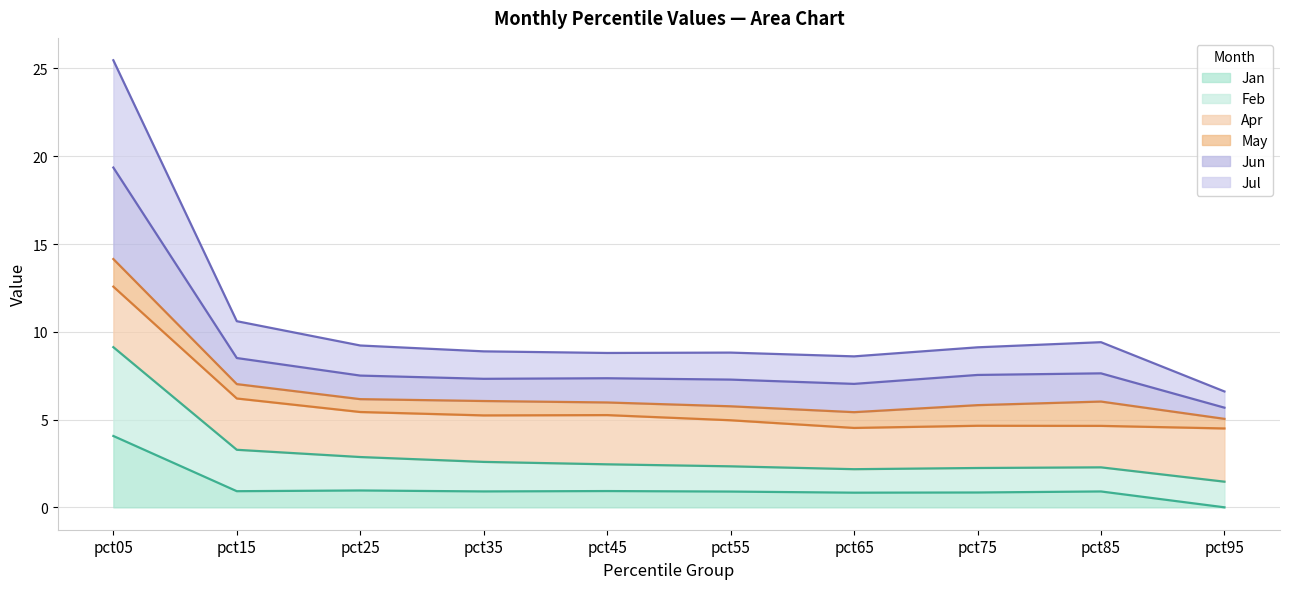

What is the spread (max minus min) of values at pct15?

9.7